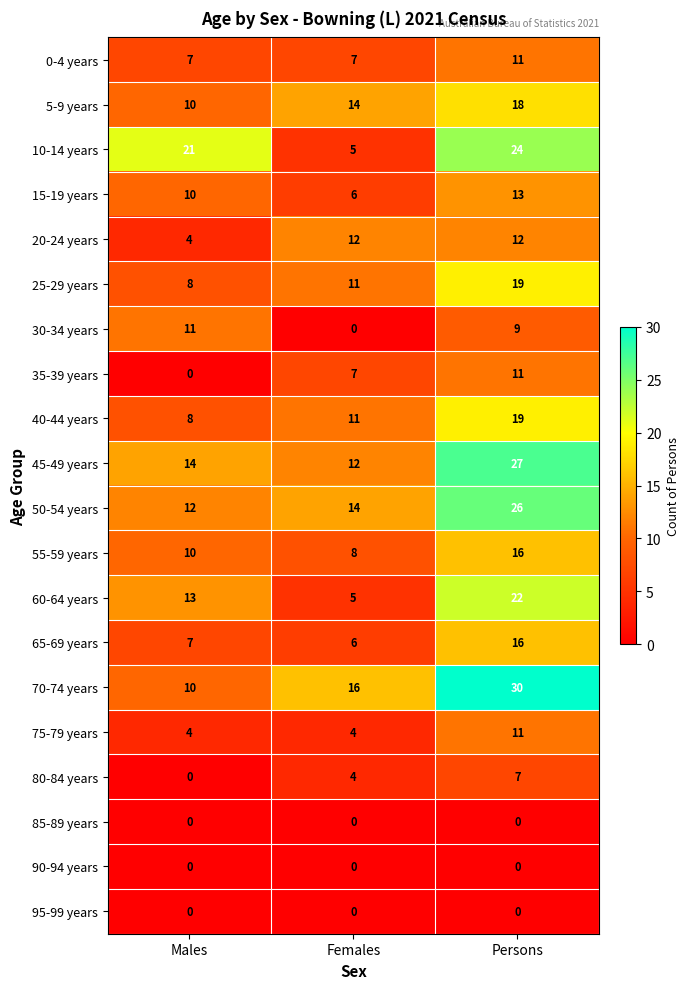

What is the approximate value of 0-4 years at Males?

7